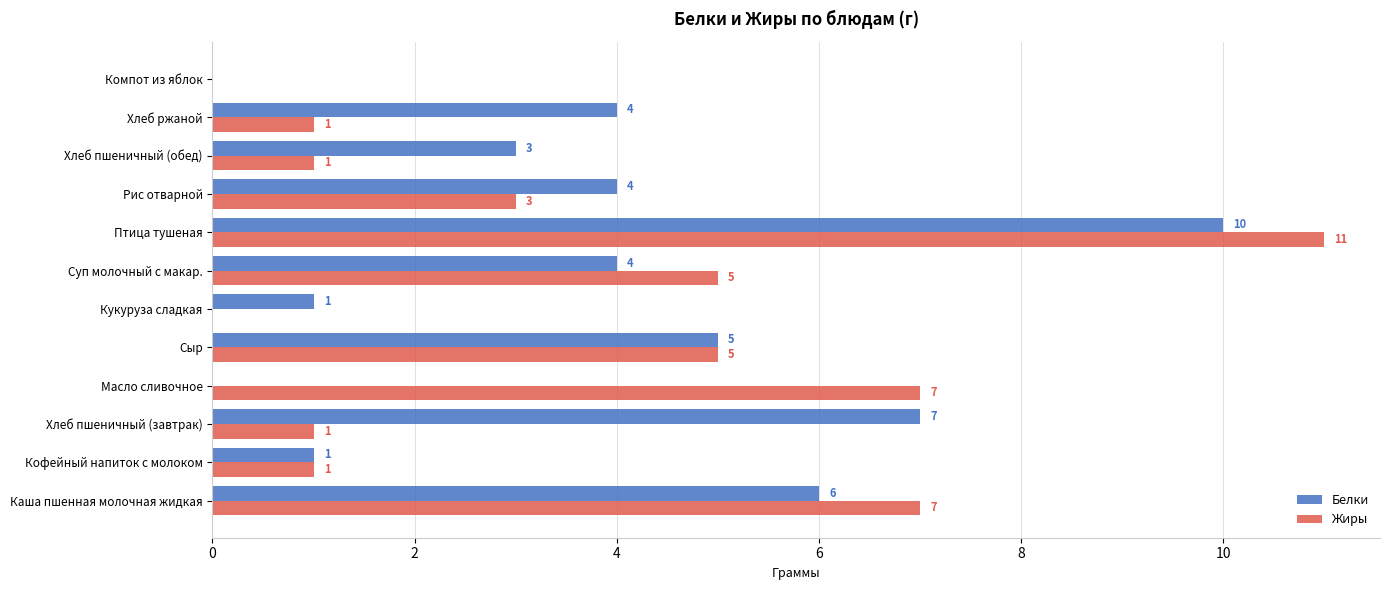

The Белки series shows 0 at Масло сливочное. True or false?

True